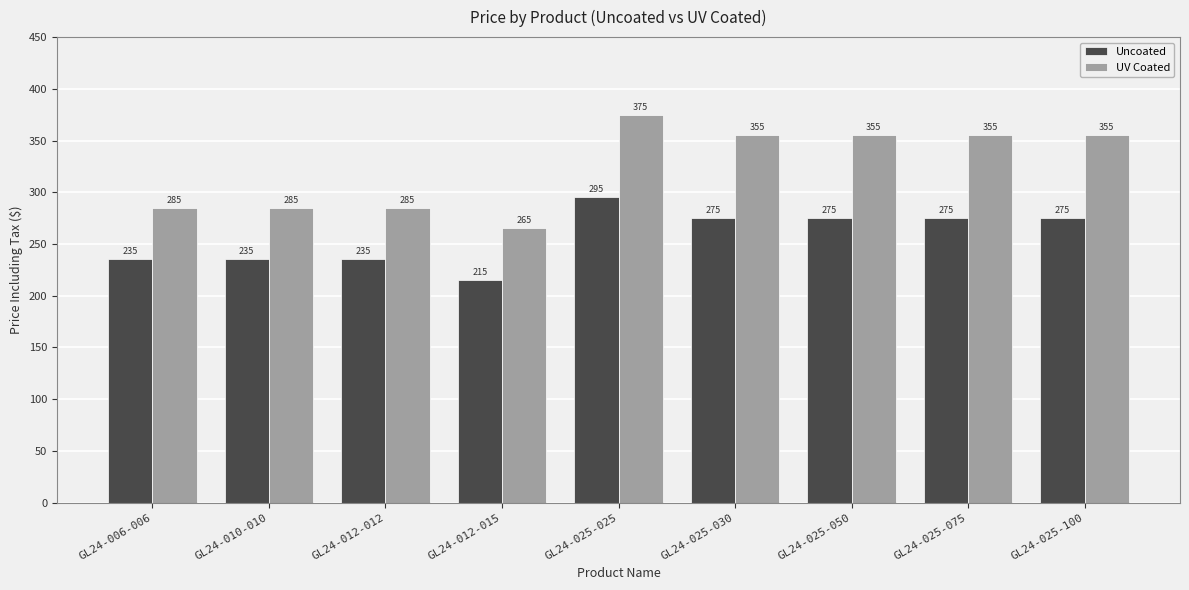

What is the value of the UV Coated bar at the 5th from the left?

375